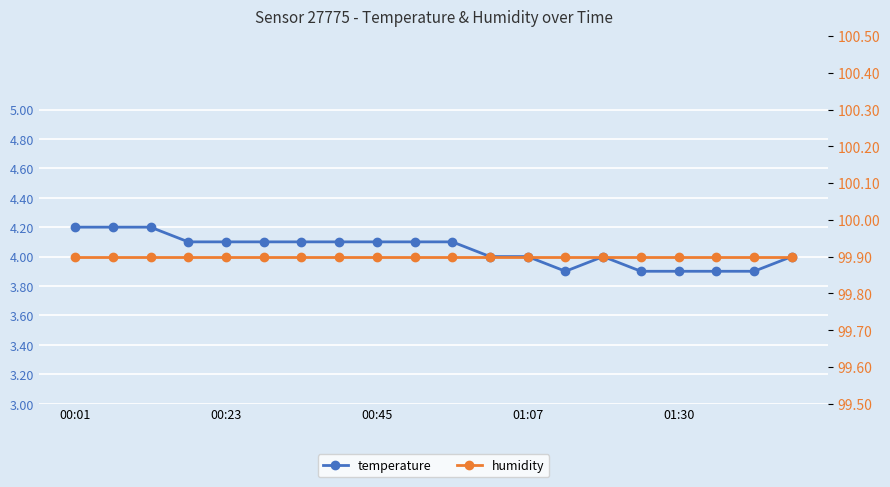

True or false: temperature and humidity intersect in this chart.

False